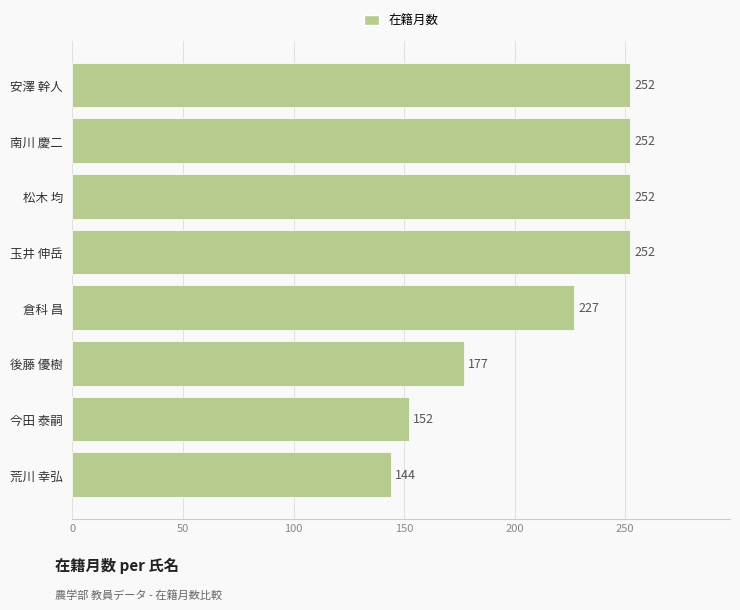

What is the smallest value displayed?

144